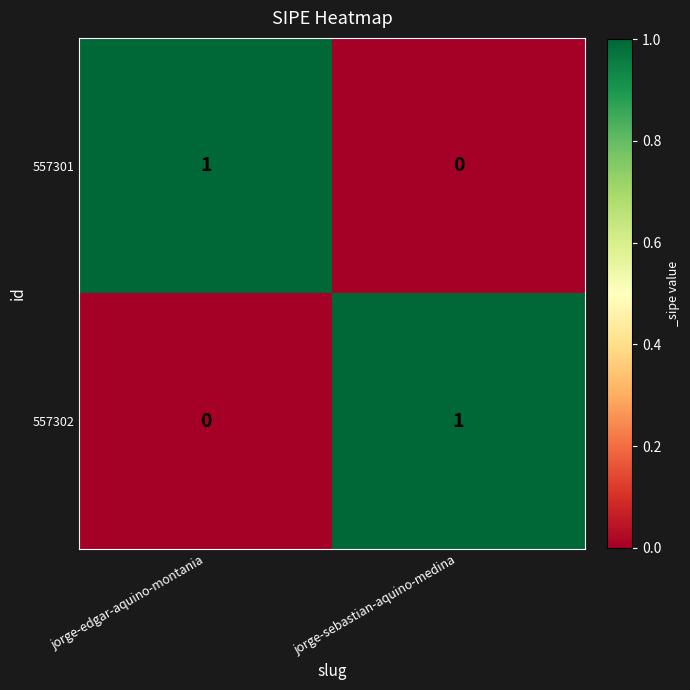

List the labels in order of 557301 value, largest first.

jorge-edgar-aquino-montania, jorge-sebastian-aquino-medina